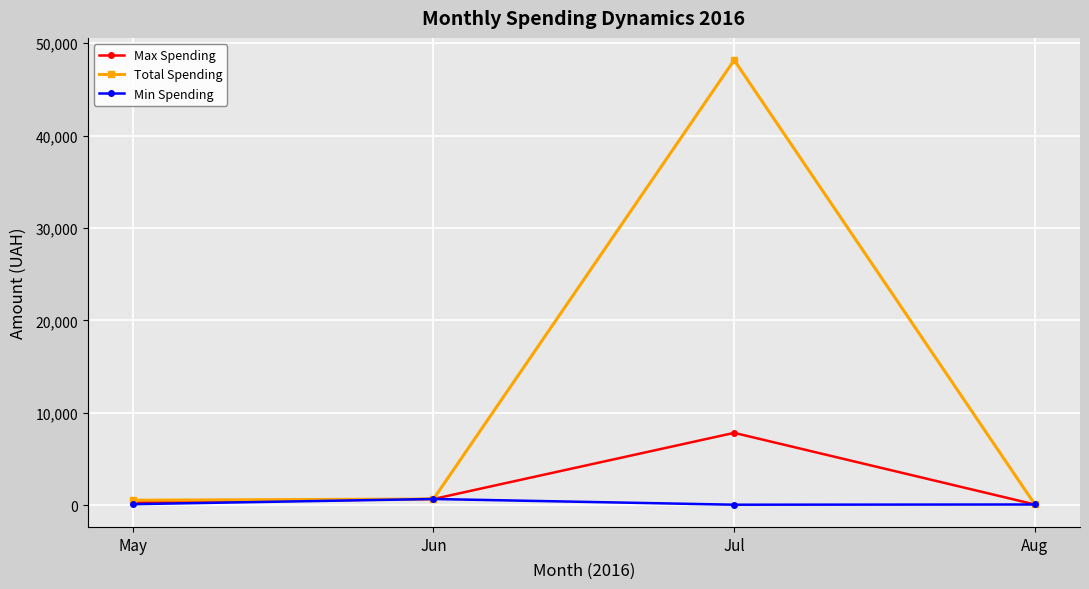

True or false: Min Spending has more than 0 interior local peaks.

True